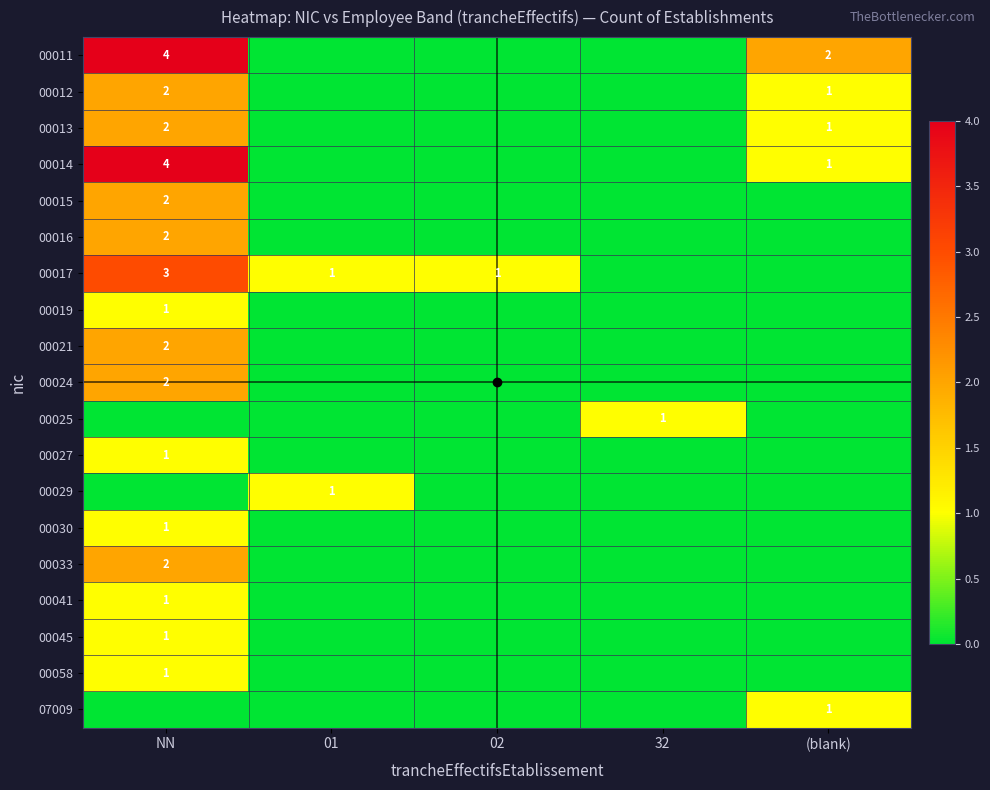

How many data points in 07009 are above 0?

1